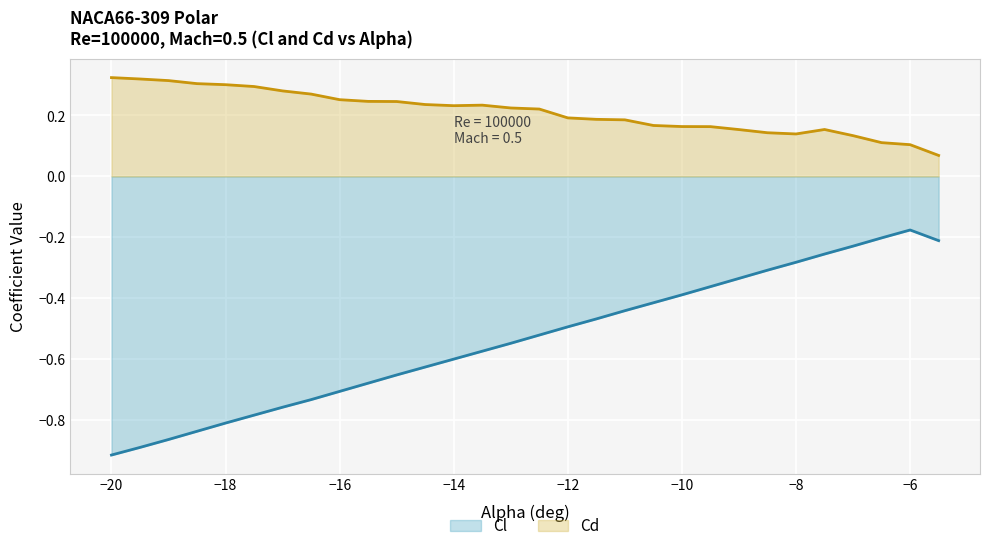

True or false: Cl (line) and Cd (line) intersect in this chart.

False